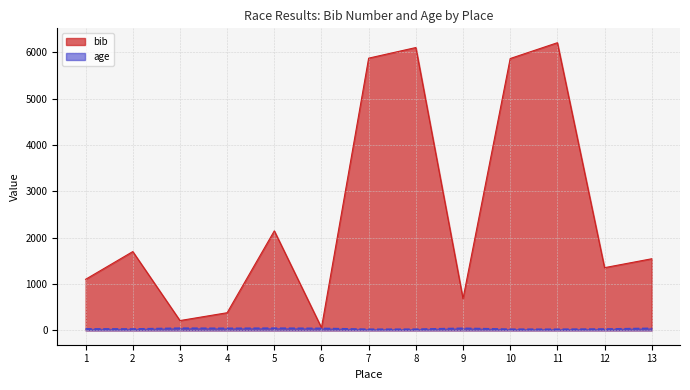

True or false: age and bib intersect in this chart.

False